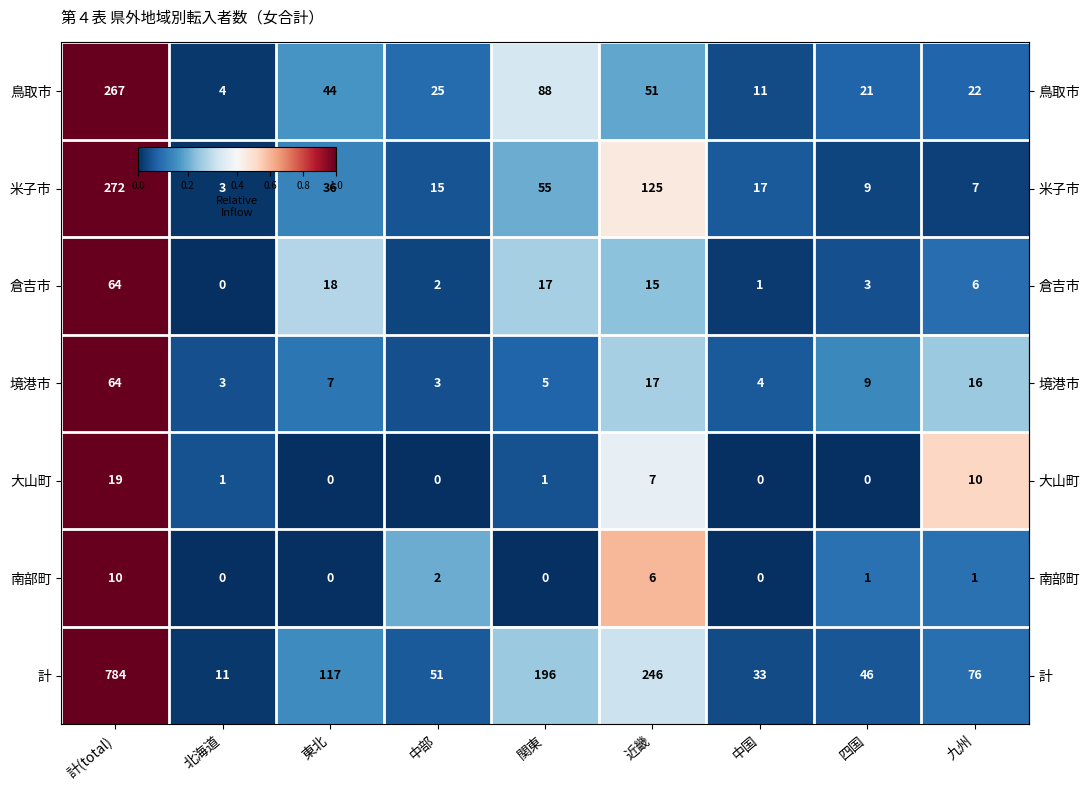

Which series changed the most between 計(total) and 近畿?

計